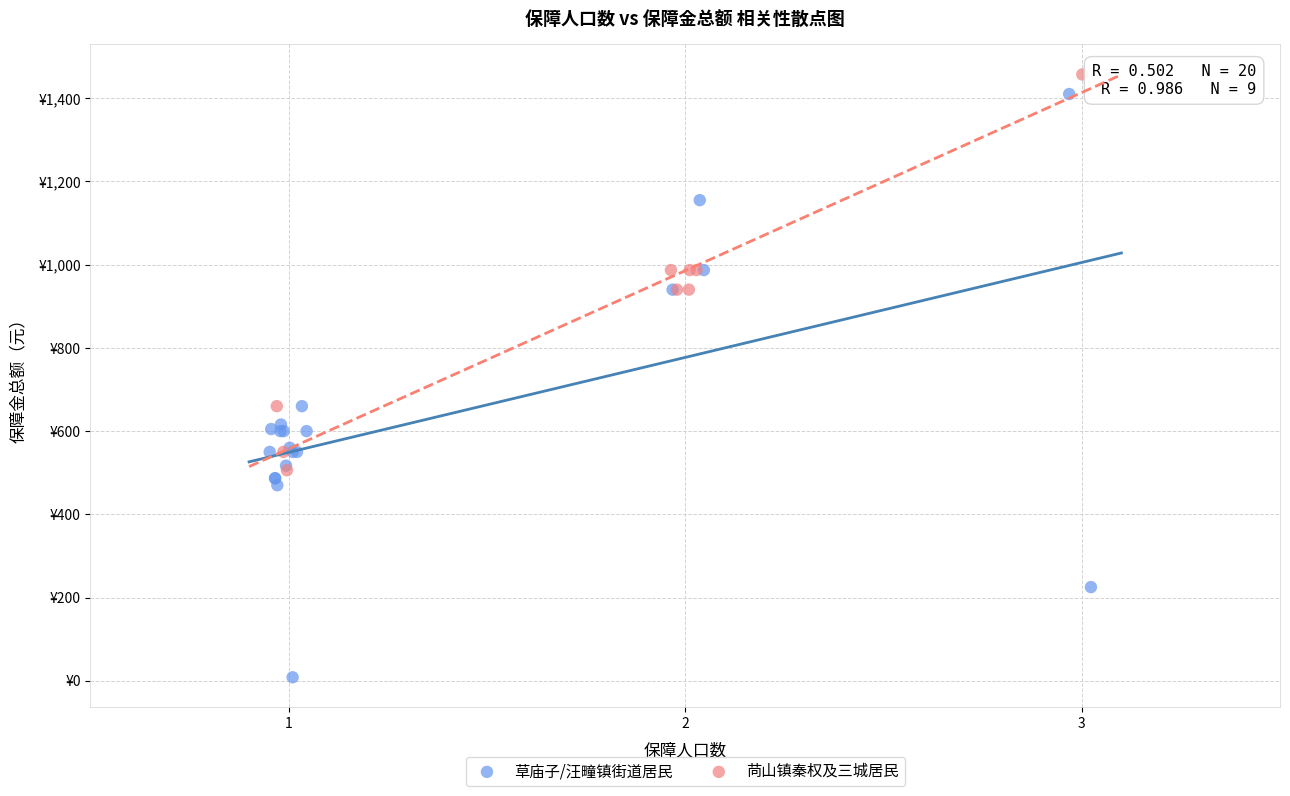

Which series has the largest Y range (max minus min)?

草庙子/汪疃镇街道居民